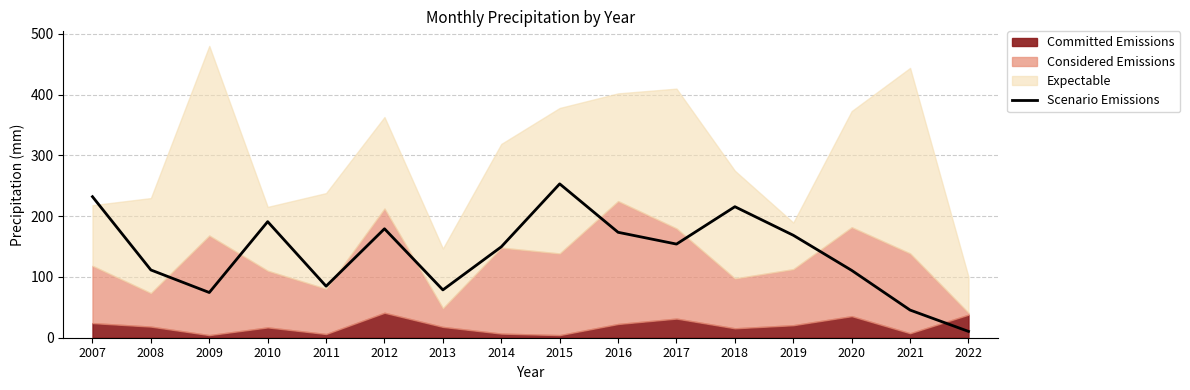

True or false: there are more than 2 points higher than both neighbors.

True